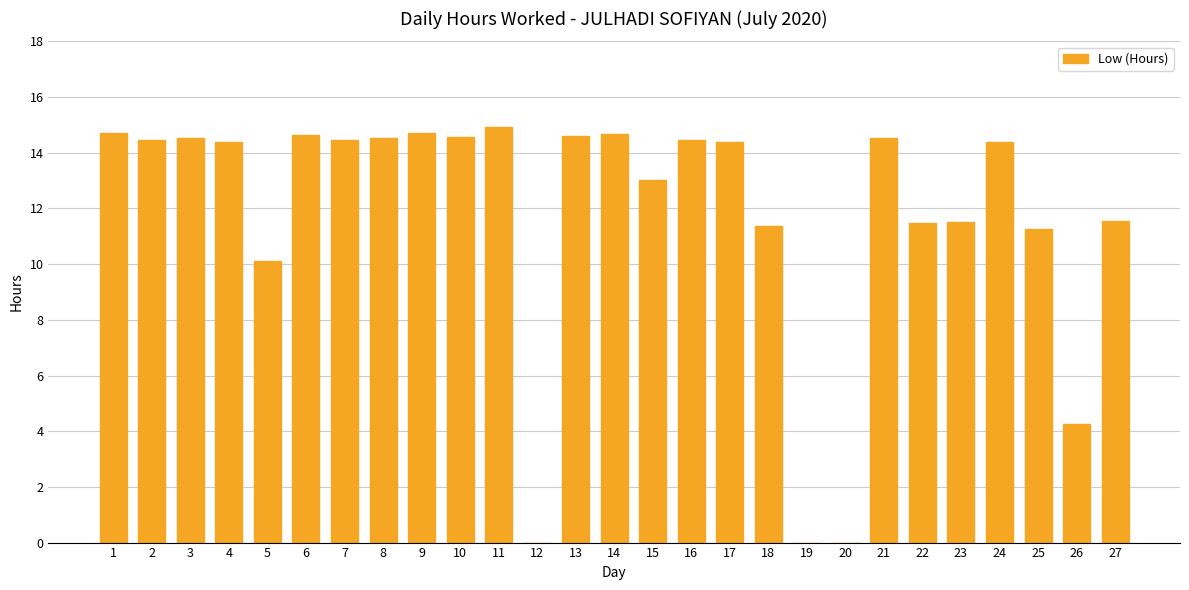

At which label is the value closest to 7?

26